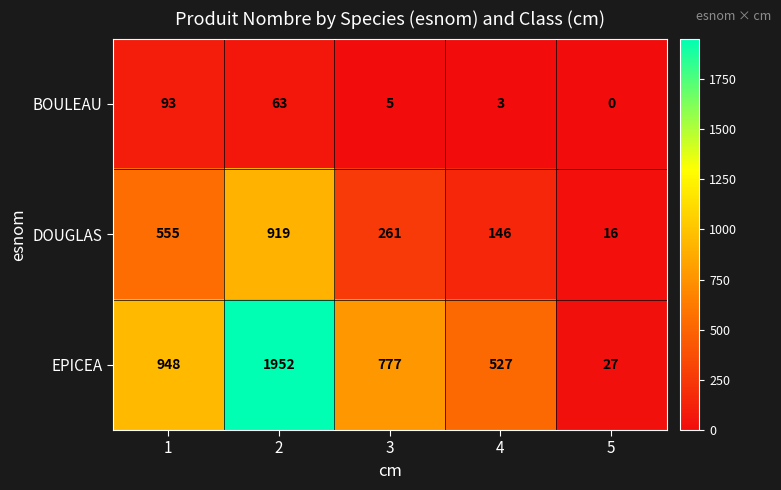

Count the number of data series in this chart.

3